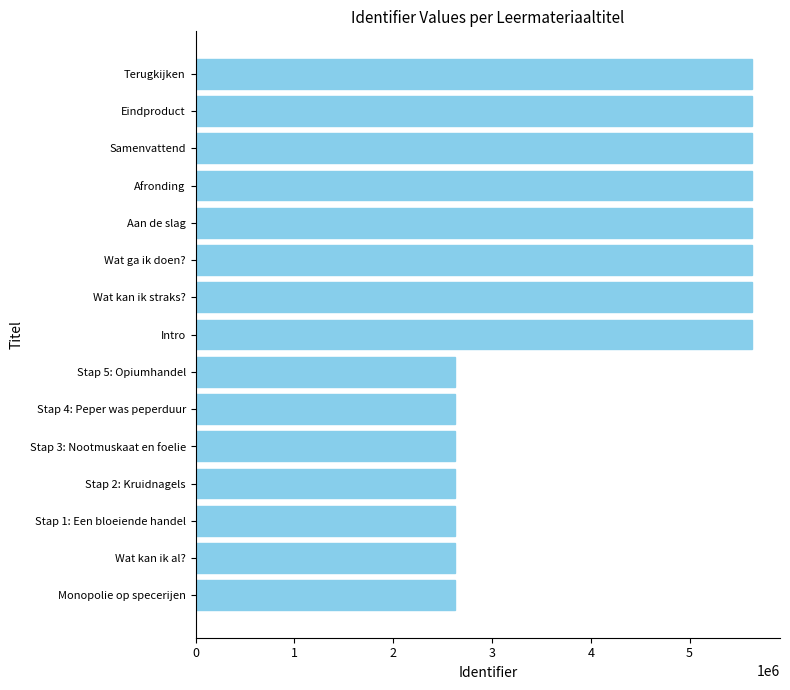

The value at Stap 1: Een bloeiende handel is 2623345. True or false?

True